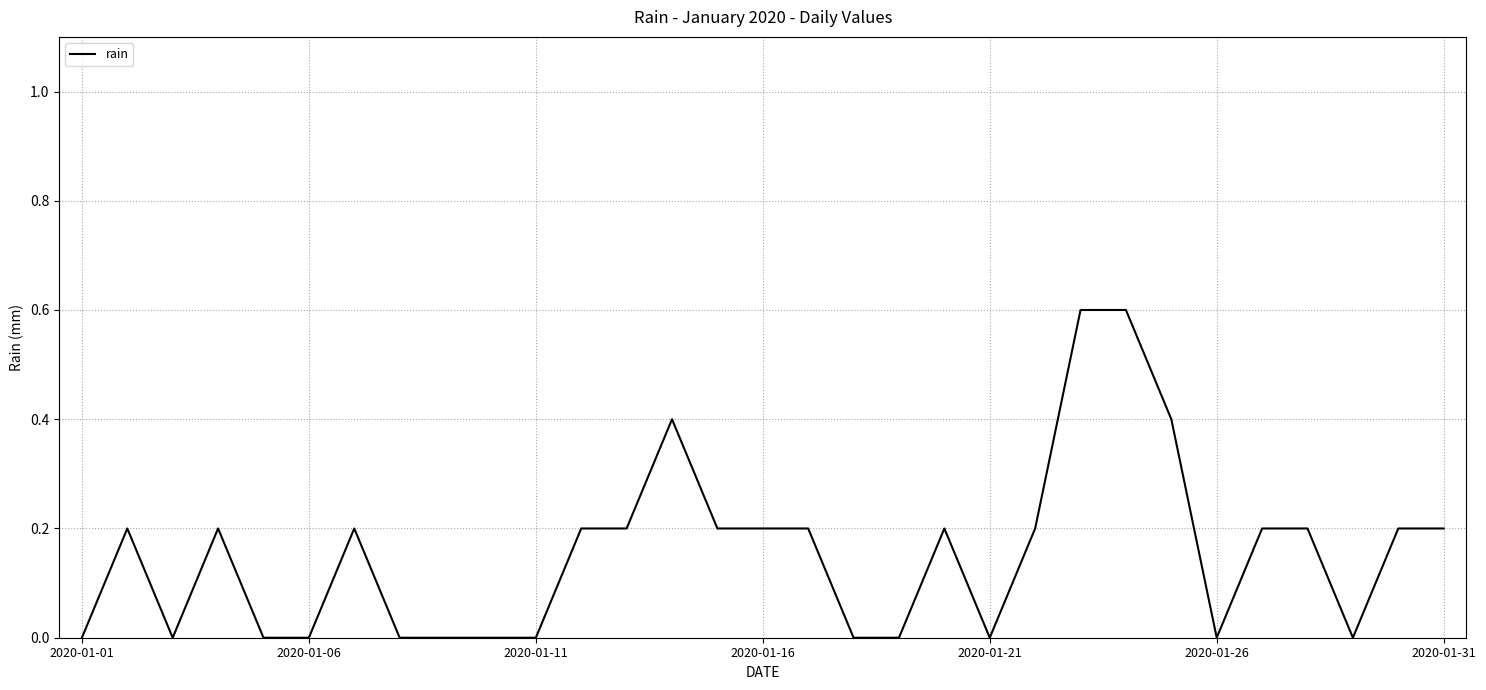

What is the difference between the maximum and minimum values?

0.6